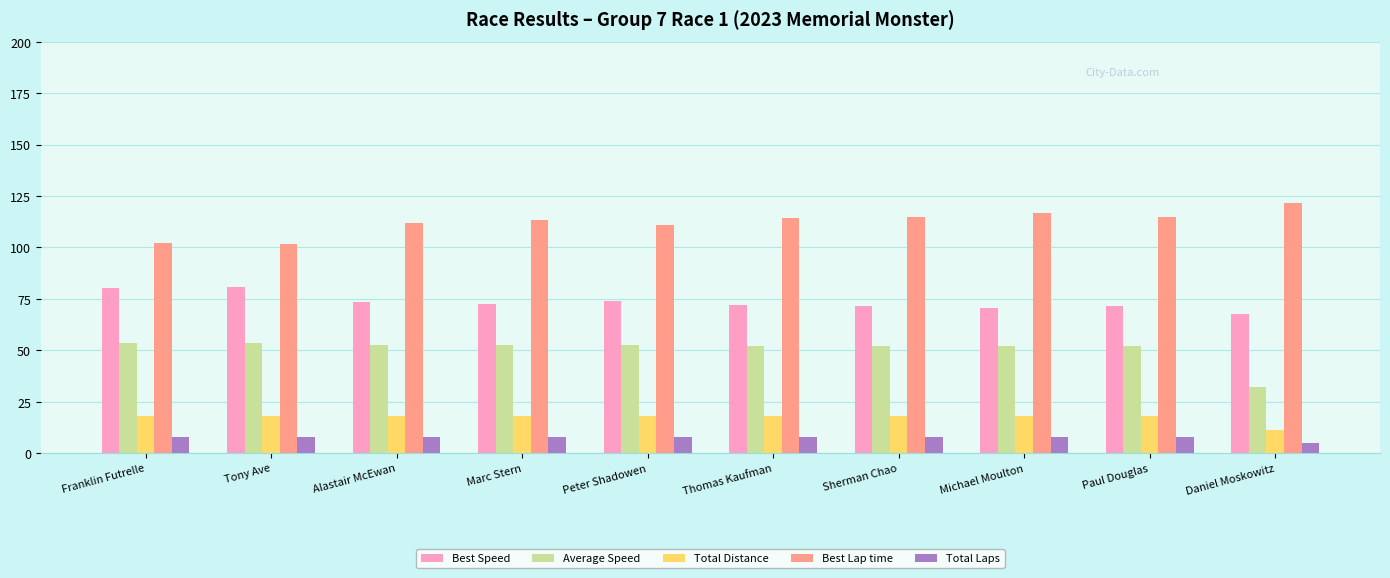

How many groups of bars are there?

10